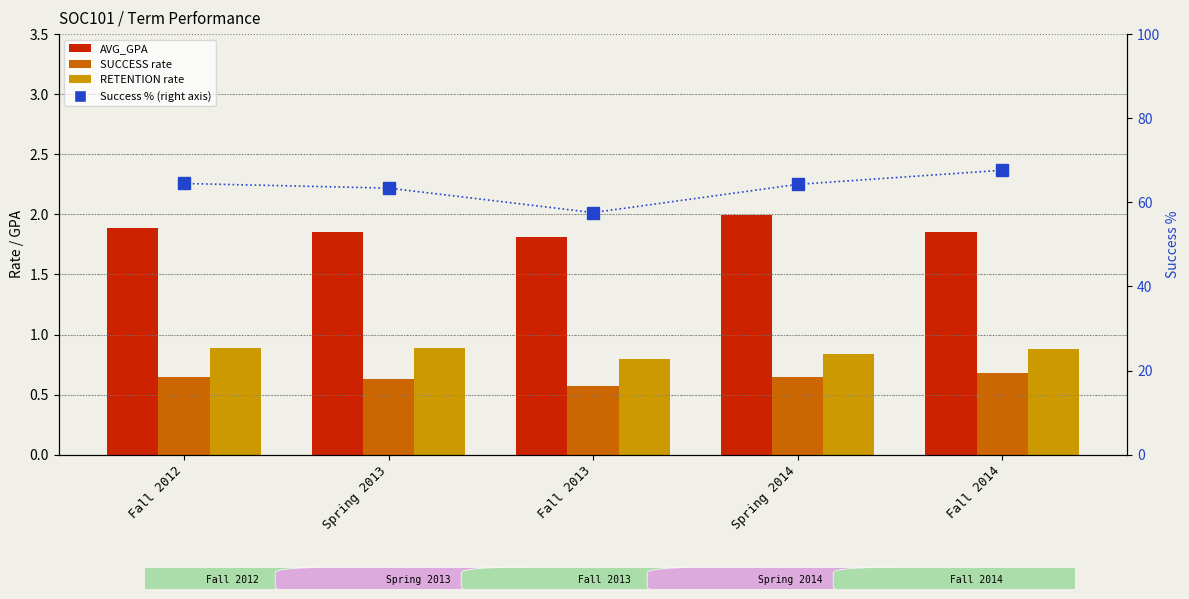

At how many categories does at least one series exceed 40?

5